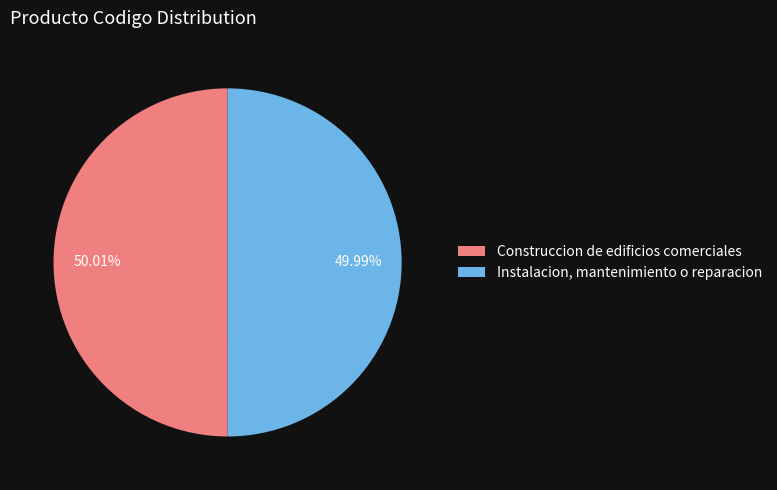

The Construccion de edificios comerciales slice represents 36% of the pie. True or false?

False